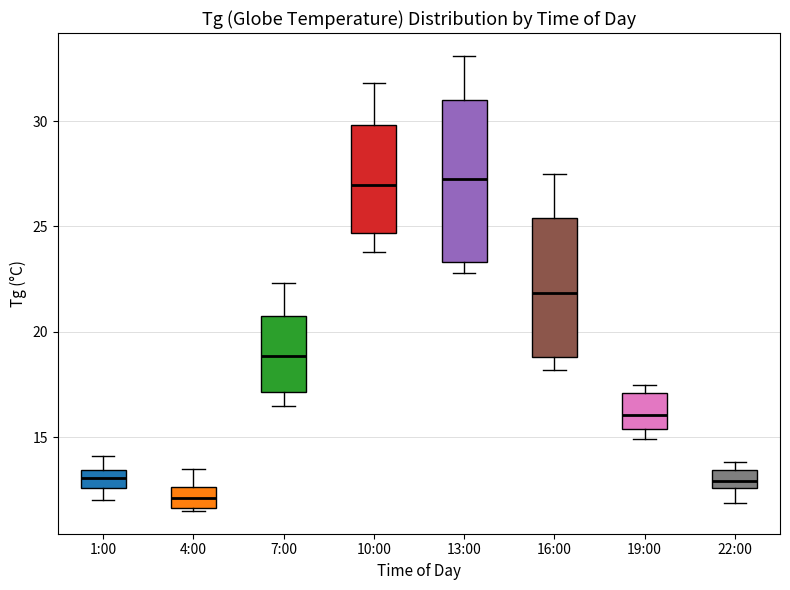

Reading left to right, transcribe this box plot: for each box, give where its median line is, the range the box spans, and where its two whiskers end, as read against the y-axis. The values are not printed on the chart, so give them approximately, as read against the axis.

1:00: median 13.0, box 12.5 to 13.5, whiskers 12.0 to 14.0
4:00: median 12.0, box 11.5 to 12.5, whiskers 11.5 (just below the box's lower edge) to 13.5
7:00: median 19.0, box 17.0 to 21.0, whiskers 16.5 to 22.5
10:00: median 27.0, box 24.5 to 30.0, whiskers 24.0 to 32.0
13:00: median 27.5, box 23.5 to 31.0, whiskers 23.0 to 33.0
16:00: median 22.0, box 19.0 to 25.5, whiskers 18.0 to 27.5
19:00: median 16.0, box 15.5 to 17.0, whiskers 15.0 to 17.5
22:00: median 13.0, box 12.5 to 13.5, whiskers 12.0 to 14.0